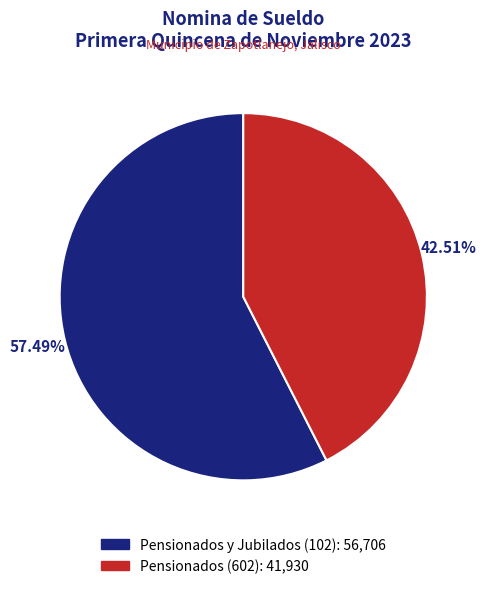

Which category has the biggest portion of the pie?

Pensionados y Jubilados (102)